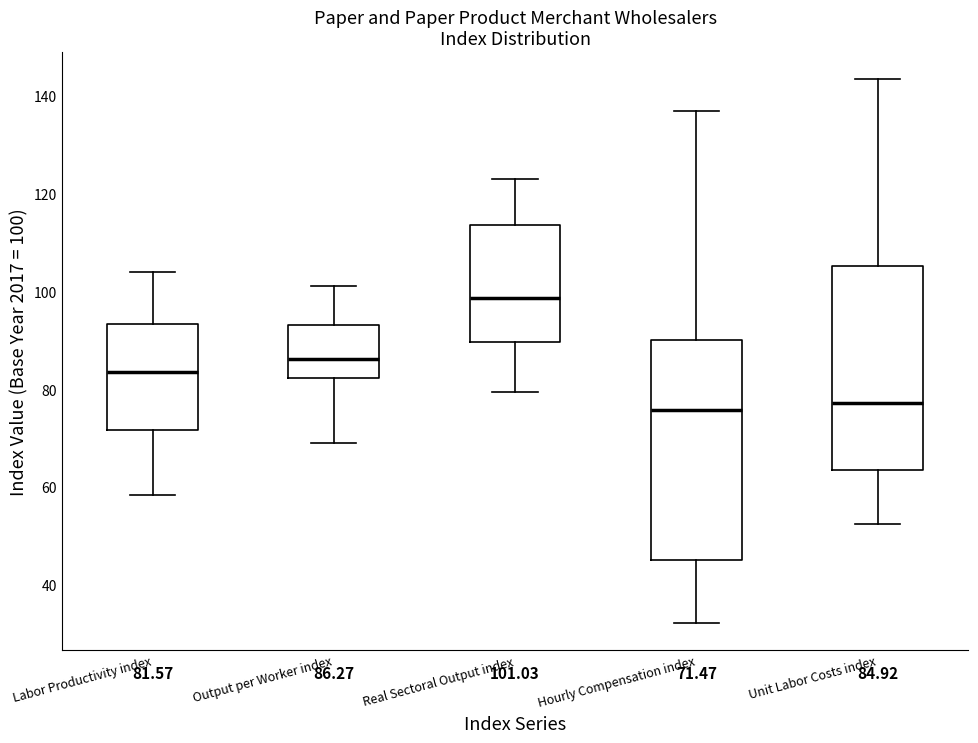

Comparing the boxes themselves (not the whiskers), which one is the tallest?

Hourly Compensation index